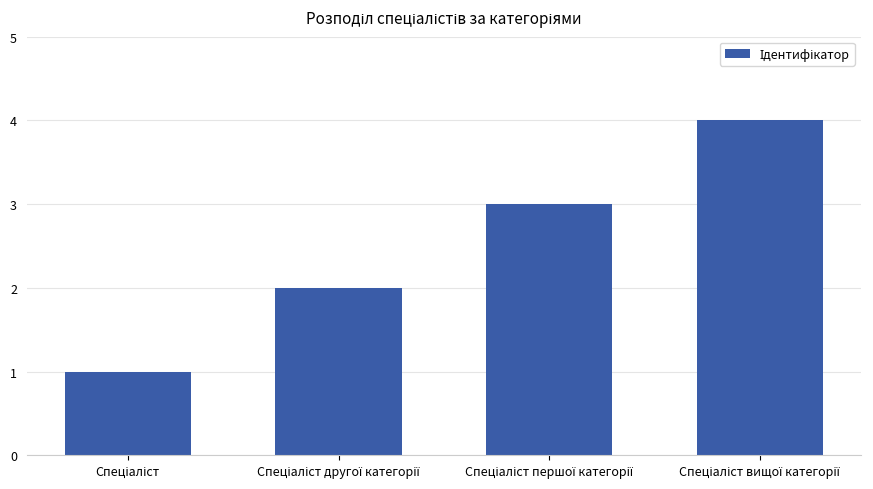

What is the sum of all values?

10